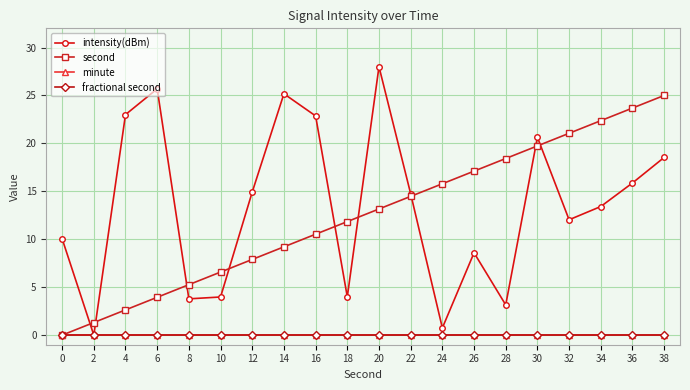

Does the chart have visible grid lines?

Yes